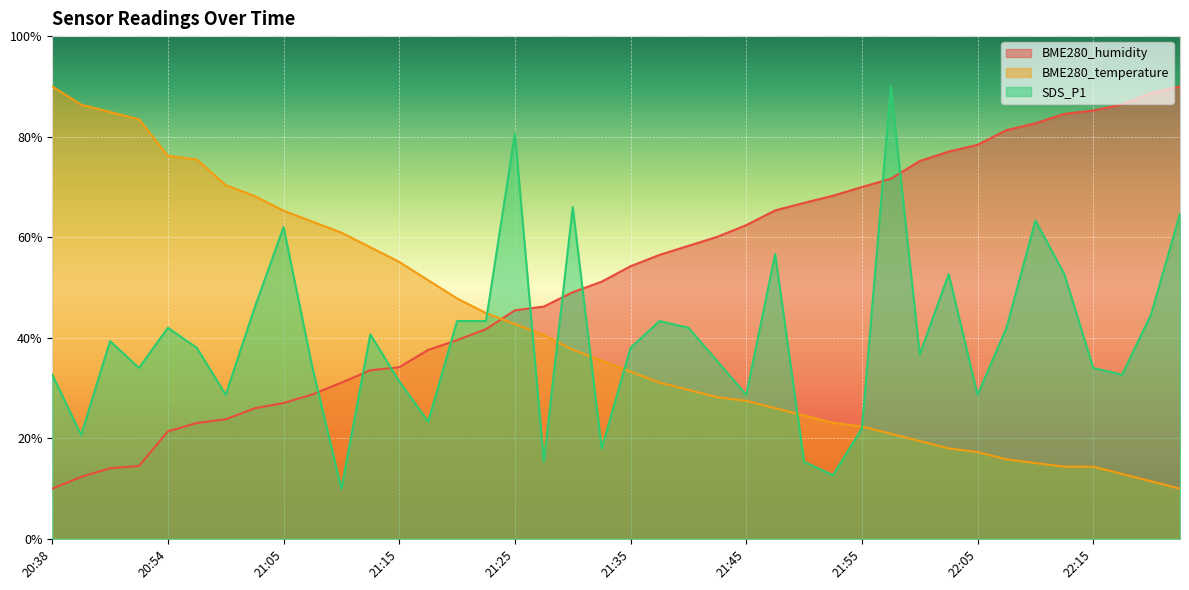

What is the minimum value shown in the chart?

10.0